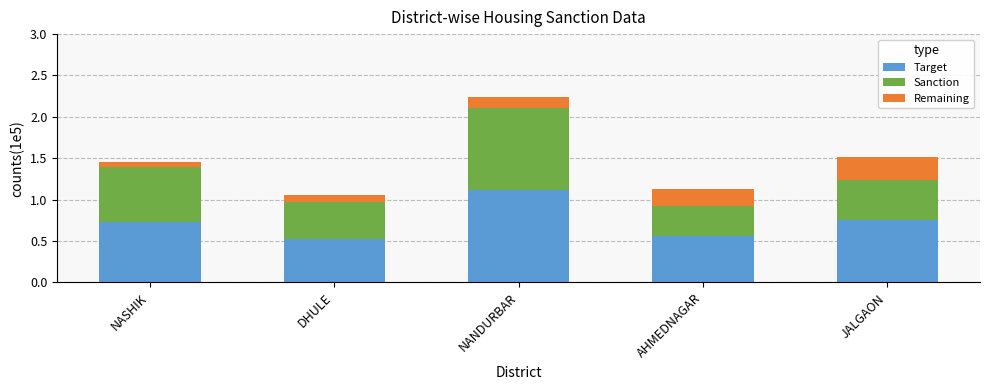

What are all the series names shown in the legend?

Target, Sanction, Remaining